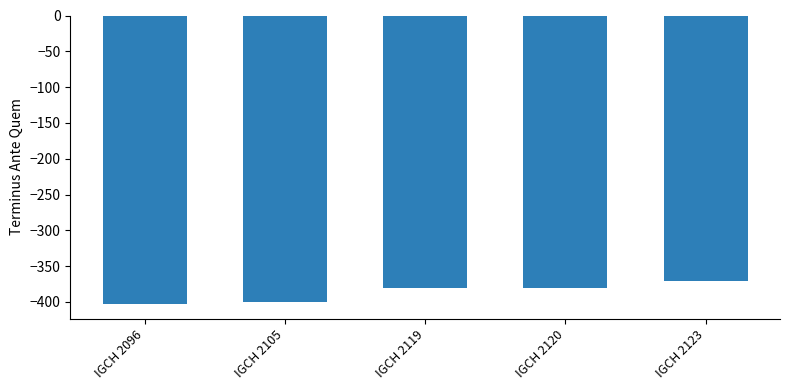

How many data points does each series have?

5